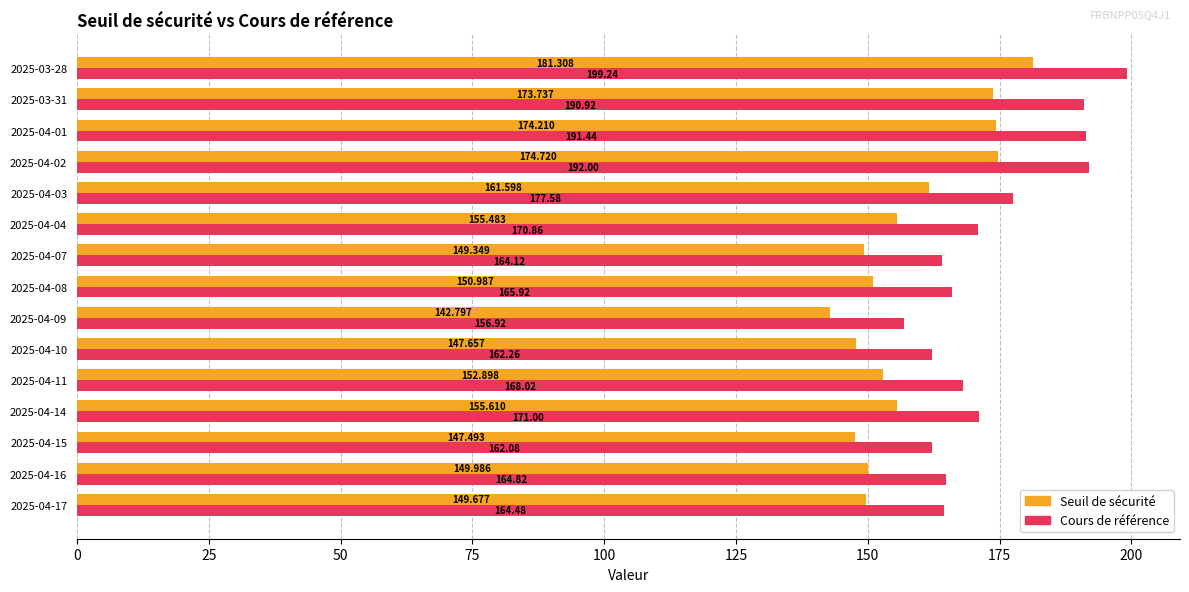

Which series has the largest range (max minus min)?

Cours de référence